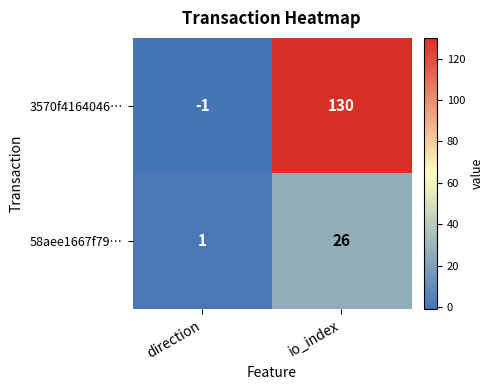

Which series changed the most between direction and io_index?

3570f4164046…